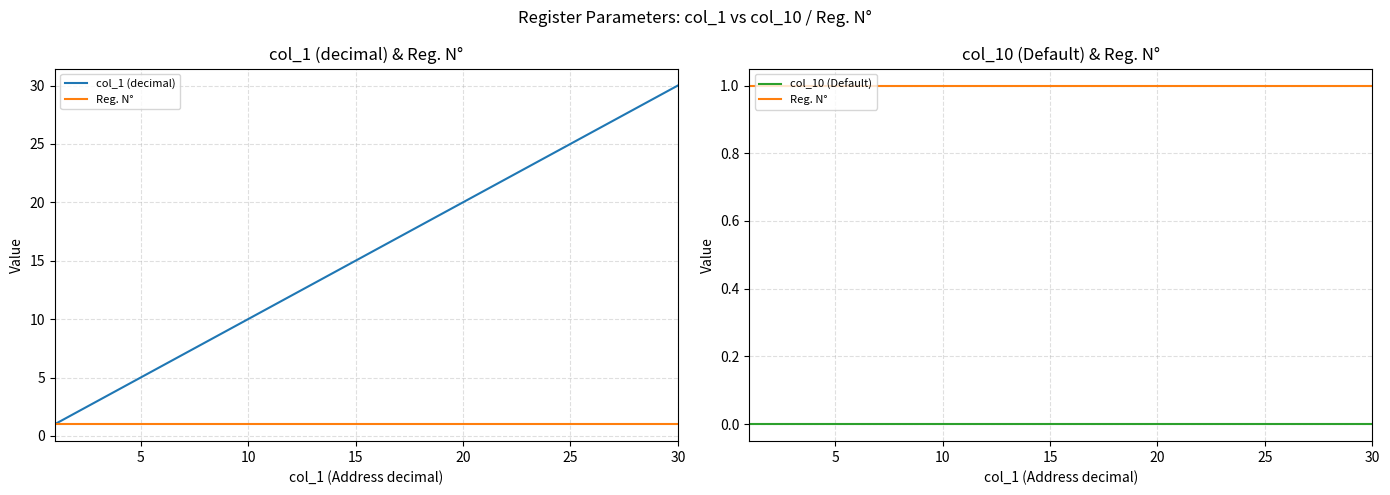

What is the label of the 11th point from the right?

20